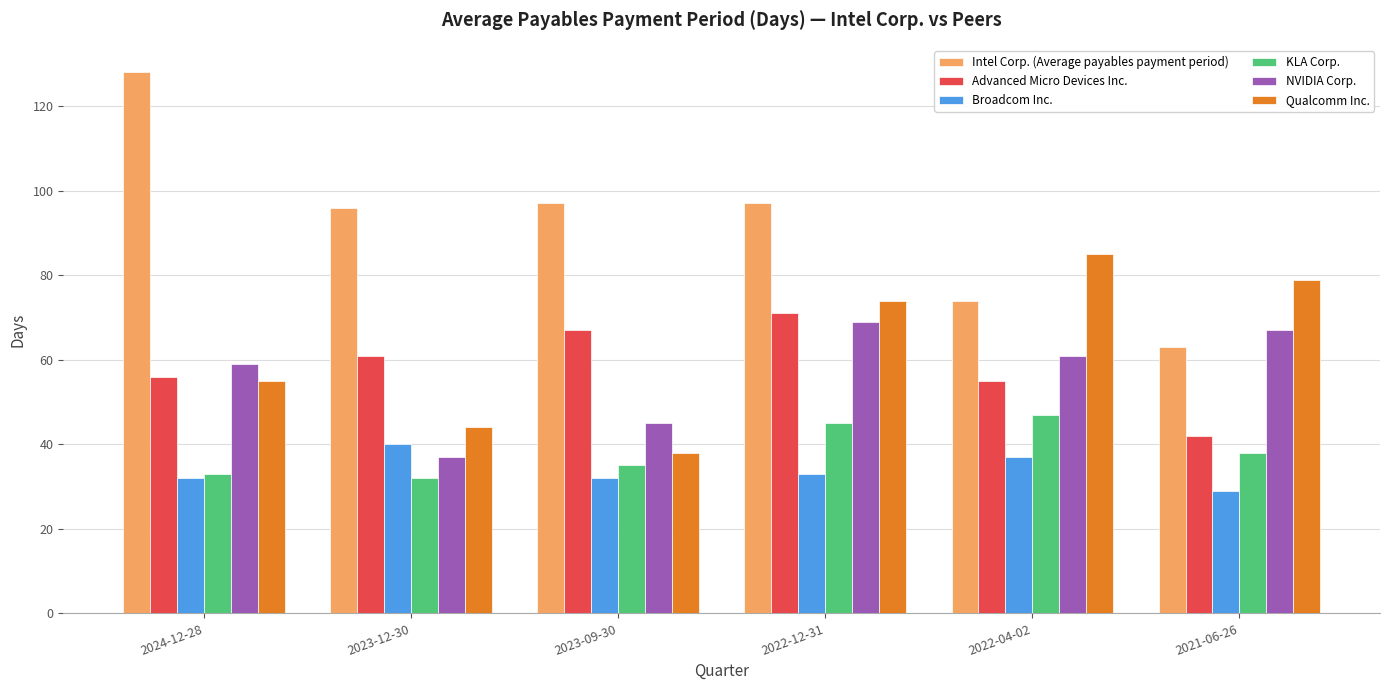

What is the value of the KLA Corp. bar at the 3rd from the left?

35